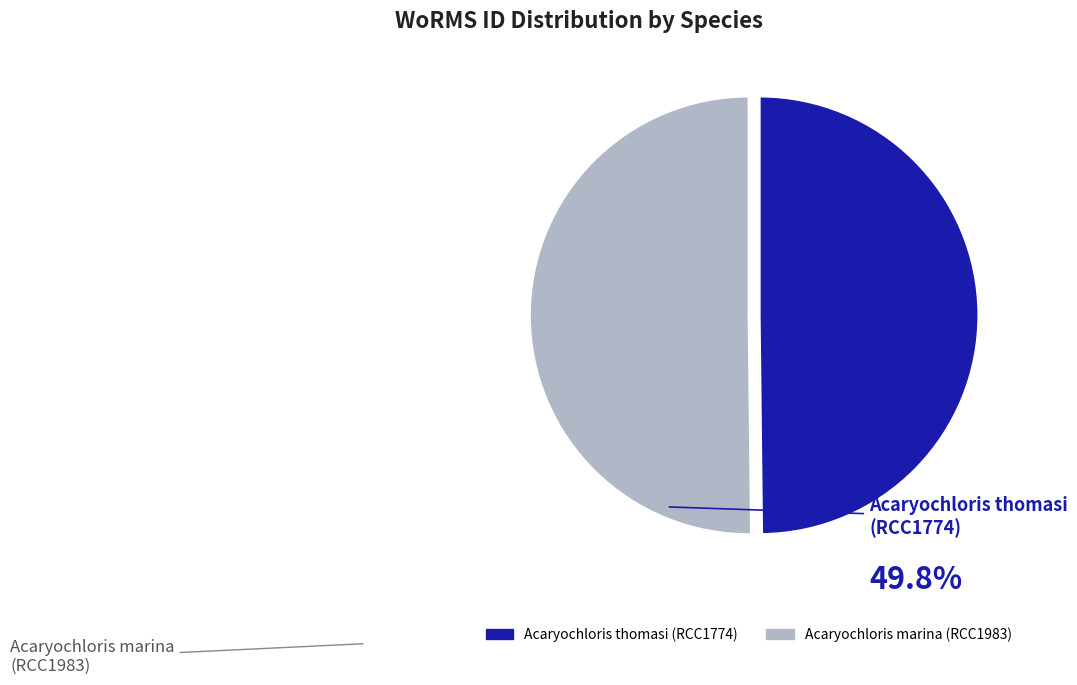

Combined, do Acaryochloris thomasi (RCC1774) and Acaryochloris marina (RCC1983) account for over 50%?

Yes